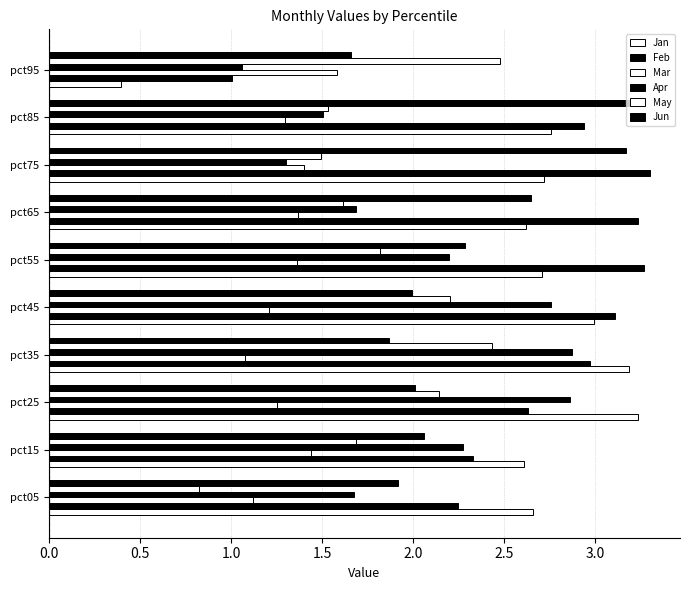

What is the difference between the second highest and minimum values in the Jan series?

2.8